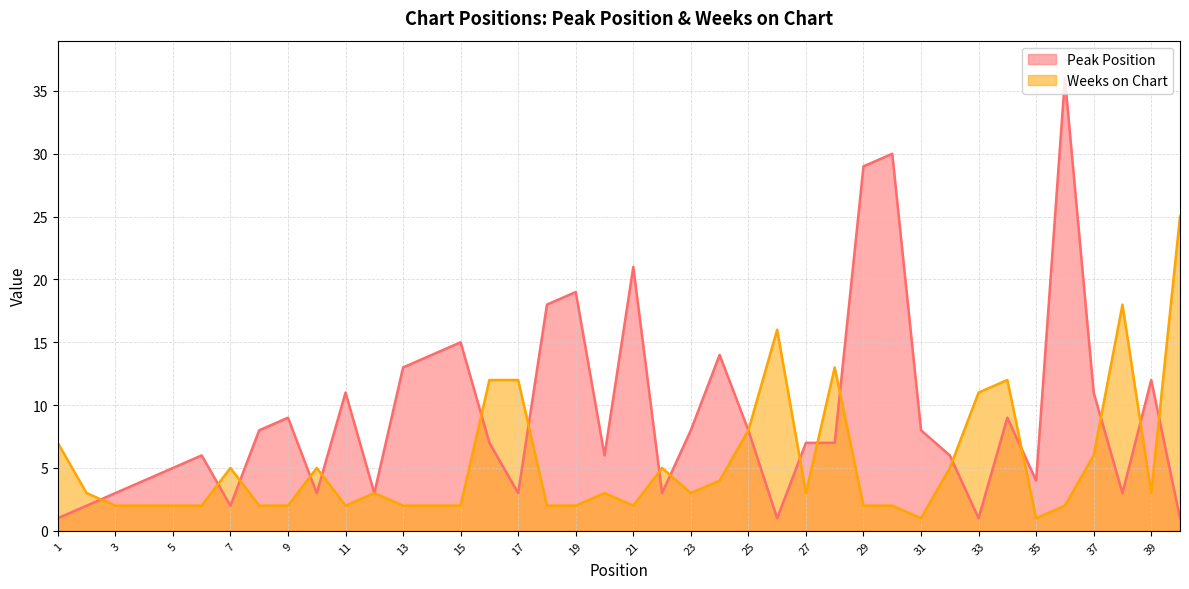

Reading left to right, transcribe all the data shown in this chart.

Peak Position: 1	2	3	4	5	6	2	8	9	3	11	3	13	14	15	7	3	18	19	6	21	3	8	14	8	1	7	7	29	30	8	6	1	9	4	36	11	3	12	1
Weeks on Chart: 7	3	2	2	2	2	5	2	2	5	2	3	2	2	2	12	12	2	2	3	2	5	3	4	8	16	3	13	2	2	1	5	11	12	1	2	6	18	3	25